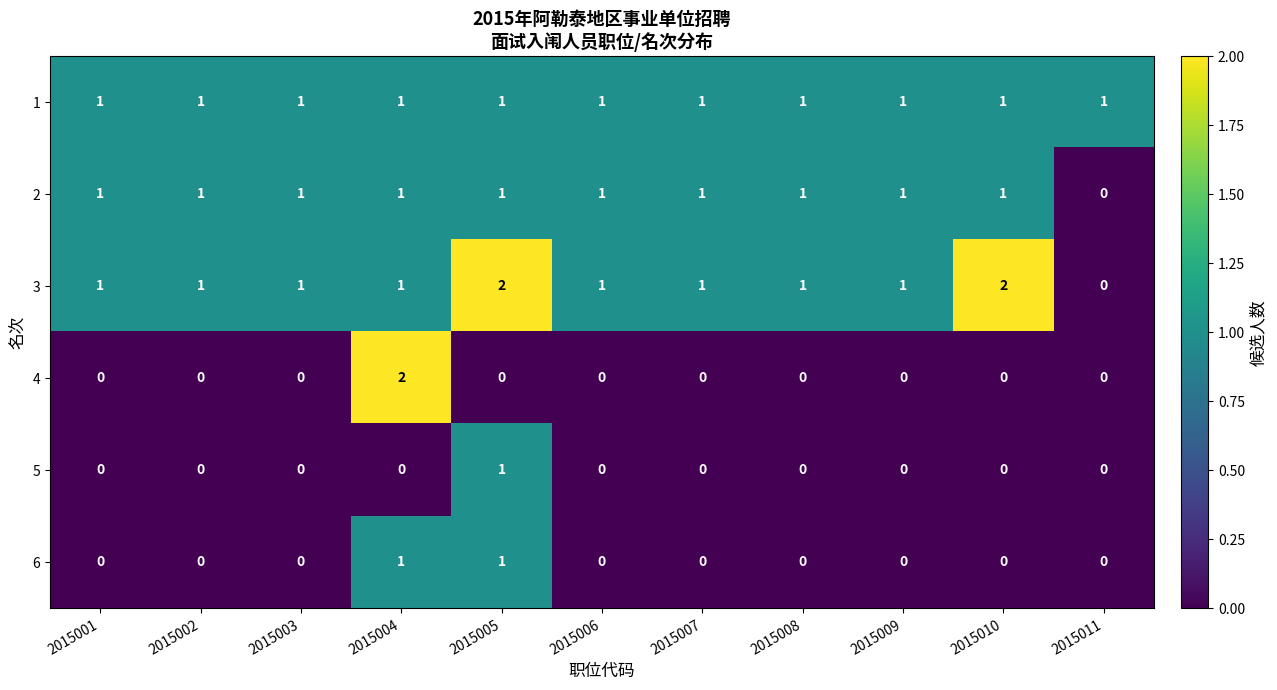

At how many categories does at least one series exceed 0?

11